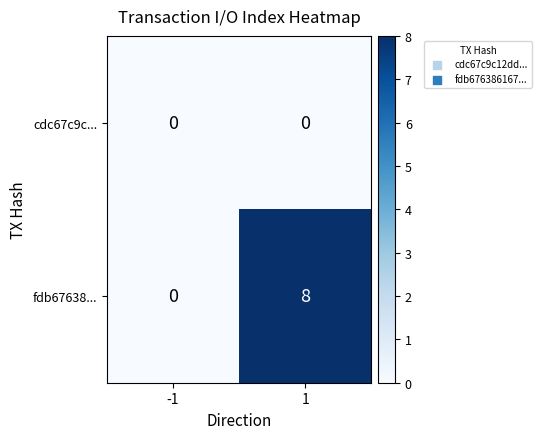

Between -1 and 1, which series saw the biggest shift?

fdb67638...